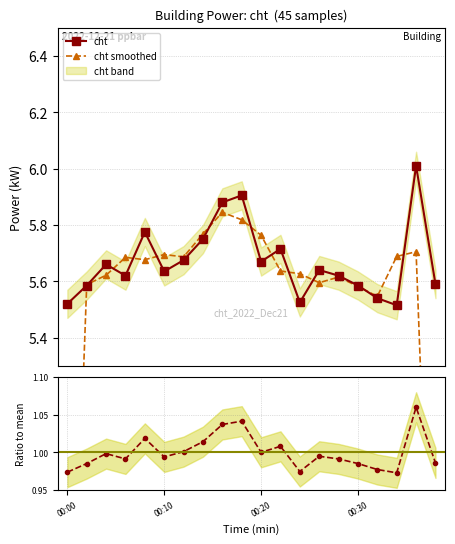

The value of cht smoothed at 6 is 5.7. True or false?

True